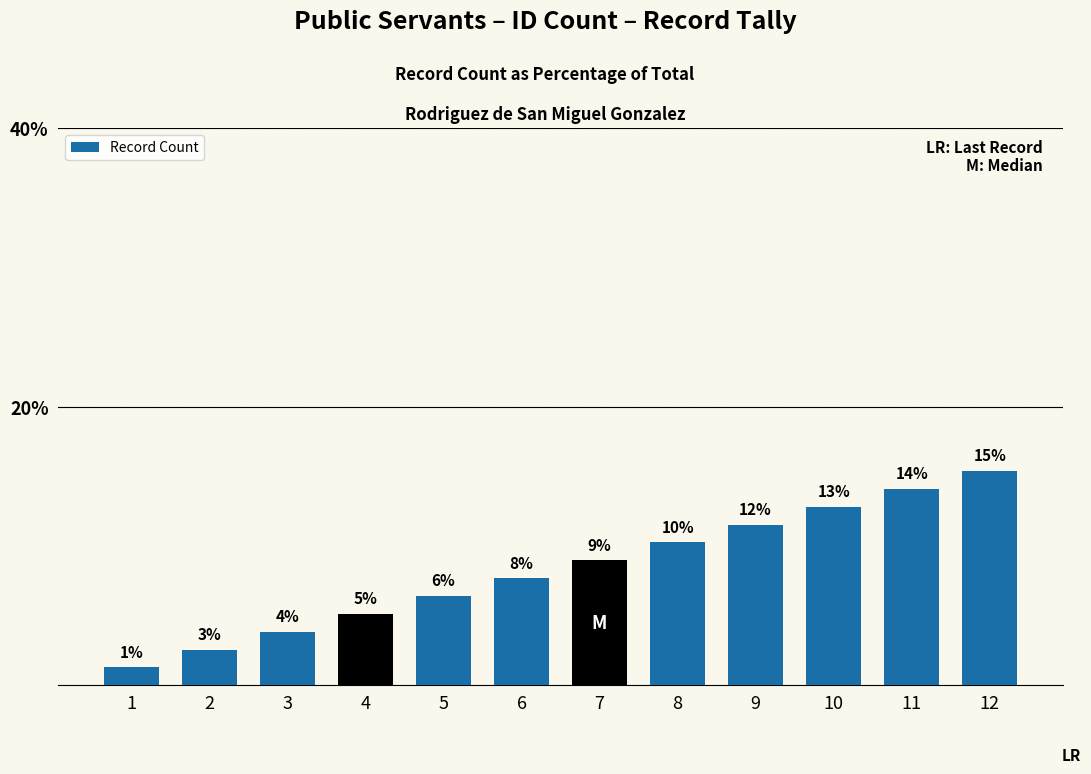

List the labels in order of value, smallest first.

1, 2, 3, 4, 5, 6, 7, 8, 9, 10, 11, 12